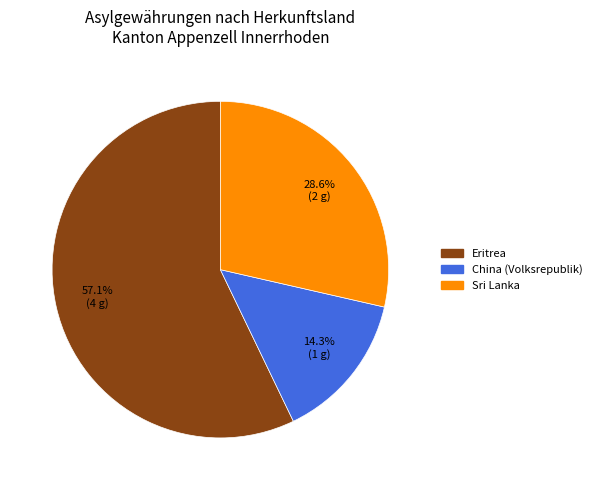

Does any single category account for the majority?

Yes